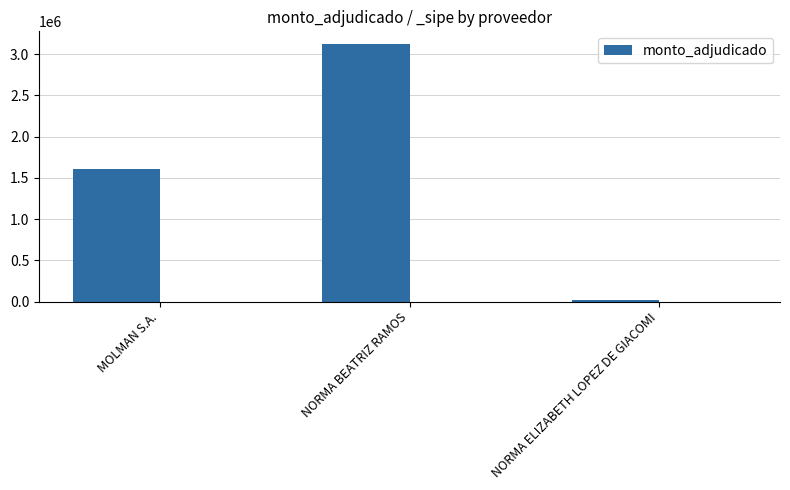

How many bars are there in total?

3